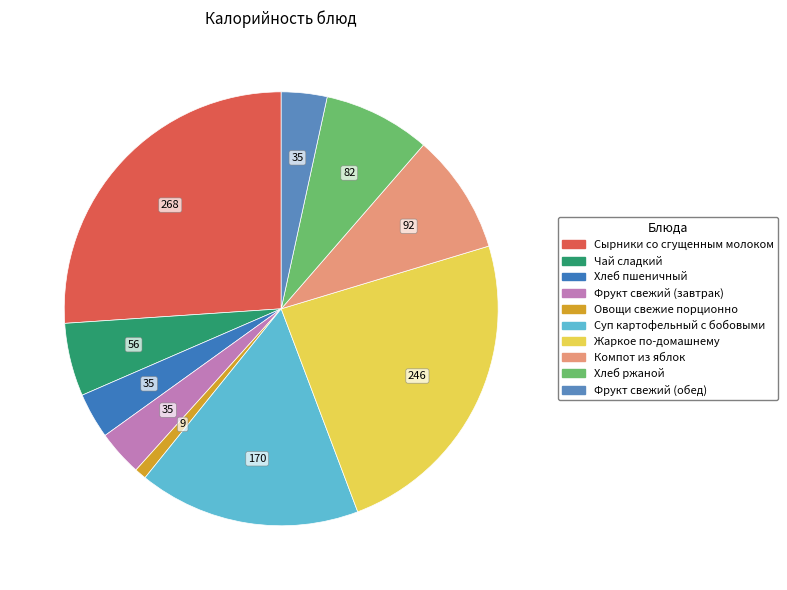

What is the change in value from Жаркое по-домашнему to Хлеб ржаной?

-164